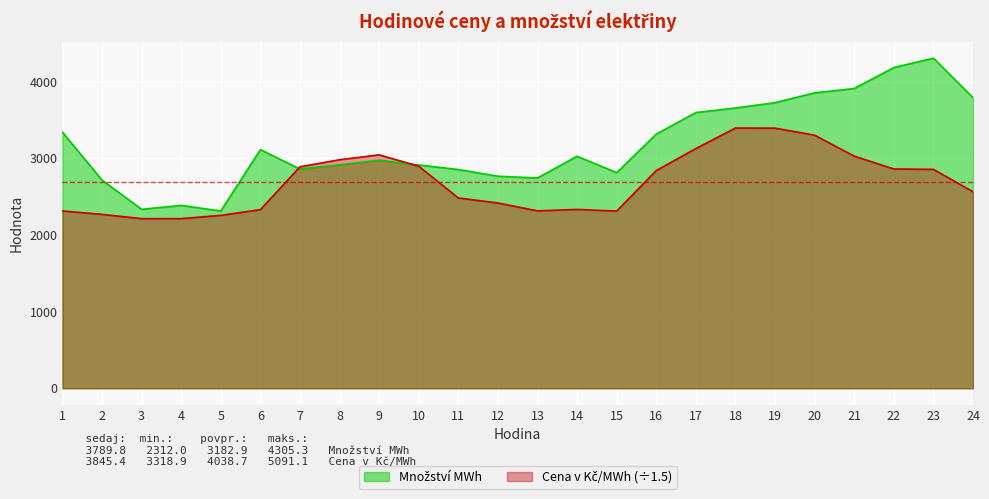

Does the chart display data point markers on the line(s)?

No